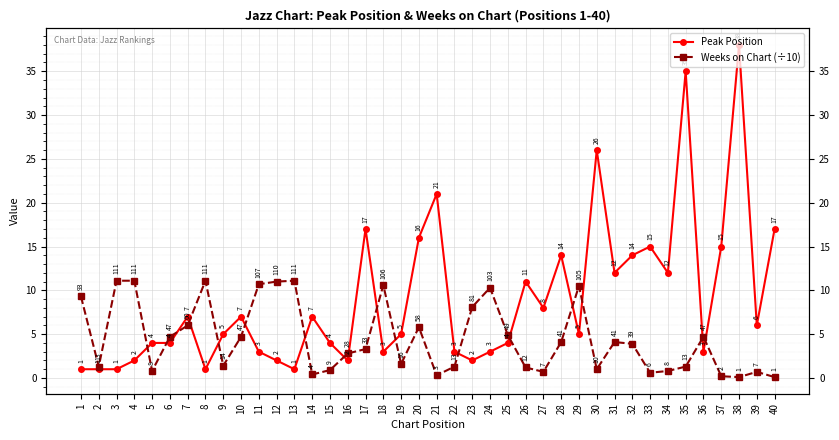

What is the difference between the Peak Position values at 29 and 7?

2.0